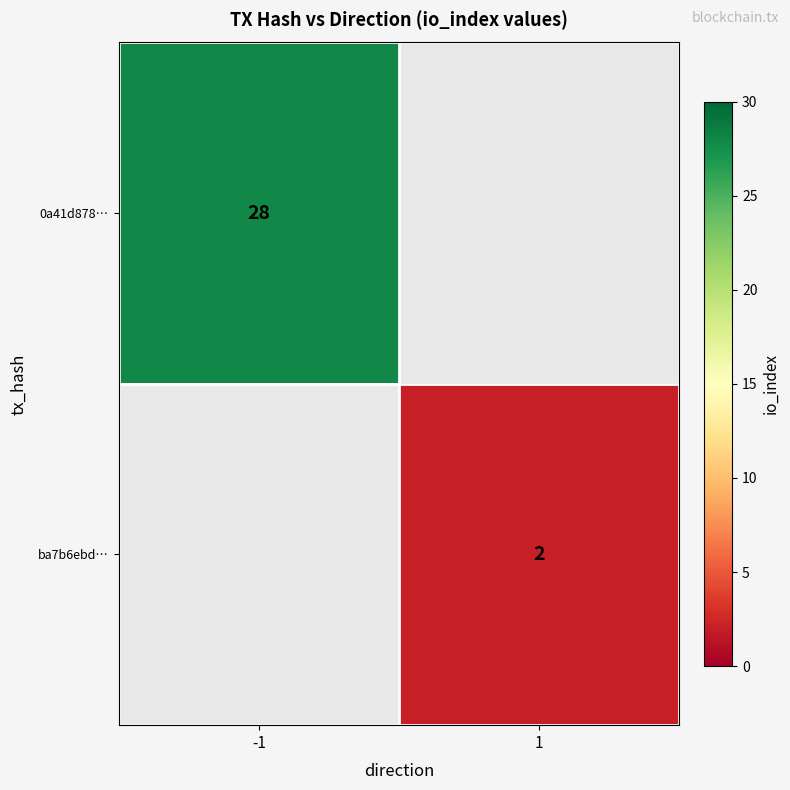

The 0a41d878… series shows 18 at -1. True or false?

False